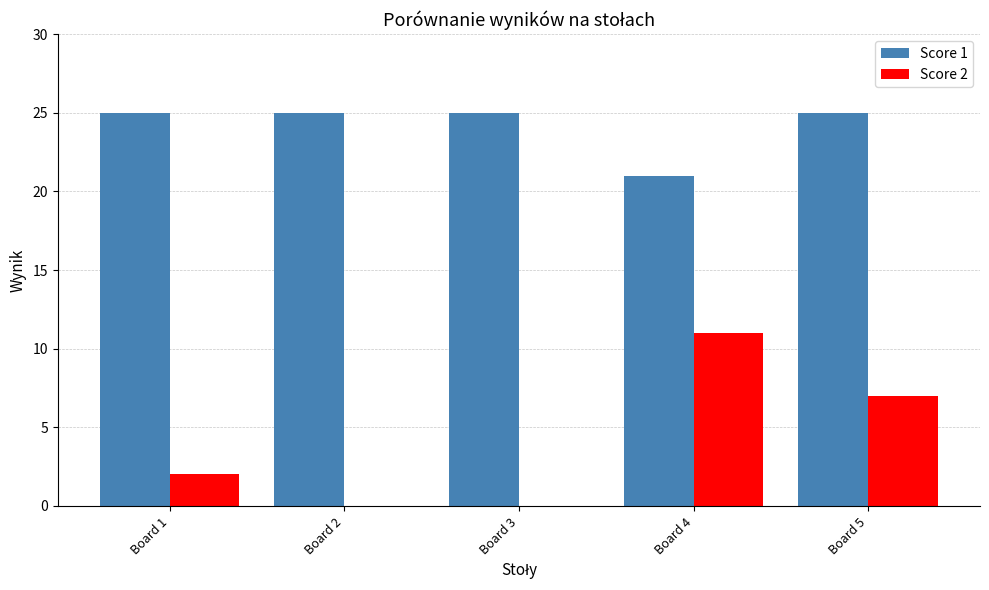

Is it true that Score 2 equals 3 at Board 1?

False